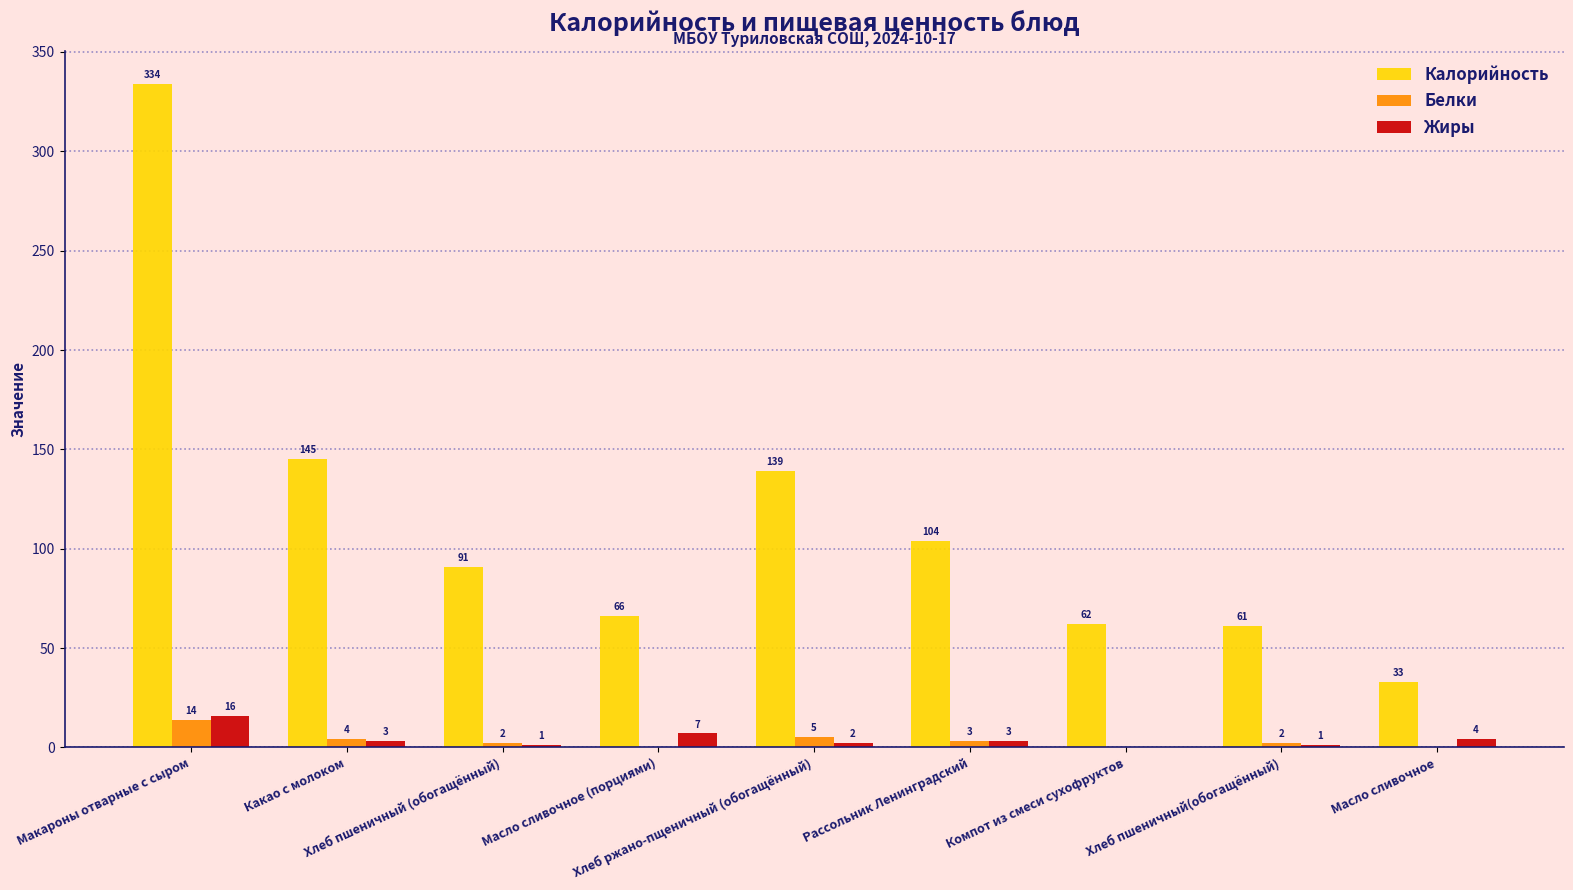

At which label is Жиры closest to 8?

Масло сливочное (порциями)